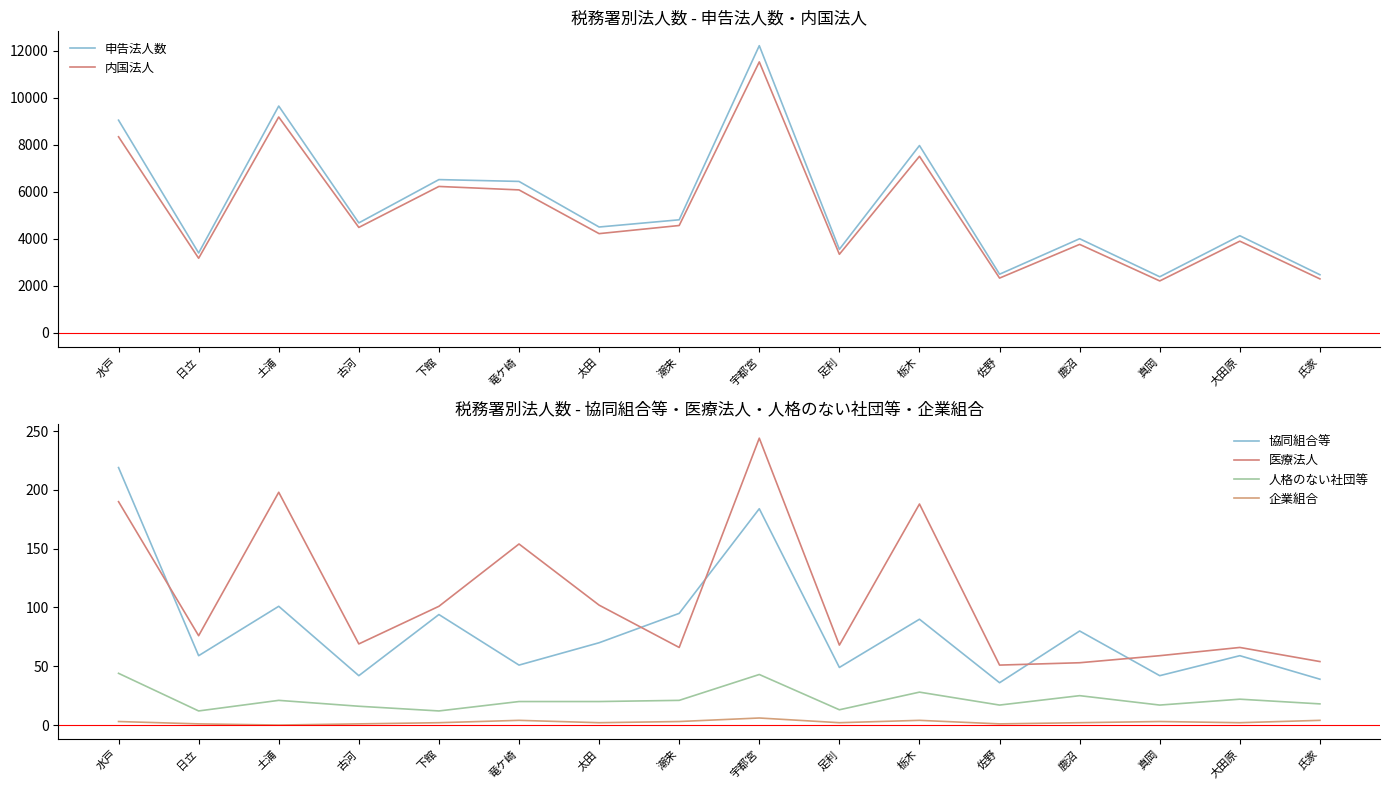

At which category is the sum across all series the highest?

宇都宮